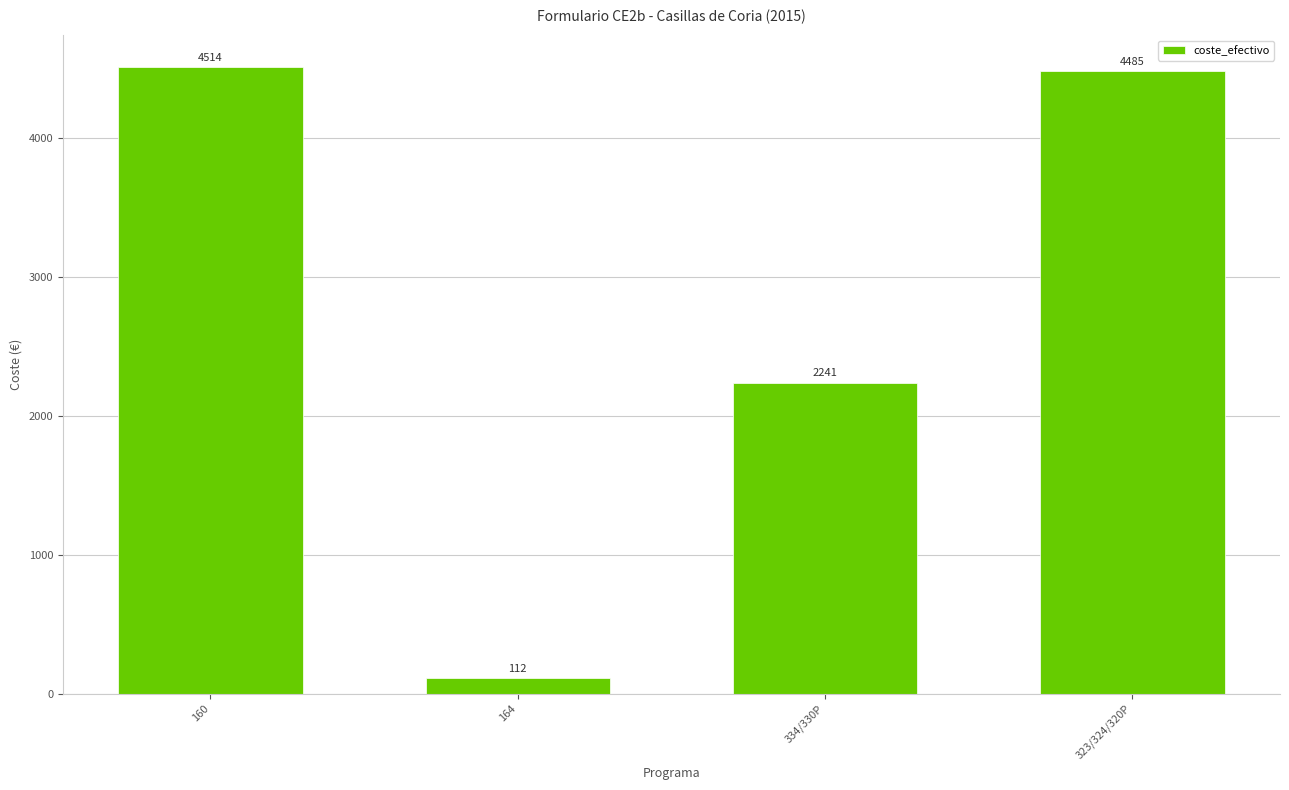

Rank the categories by value from lowest to highest.

164, 334/330P, 323/324/320P, 160